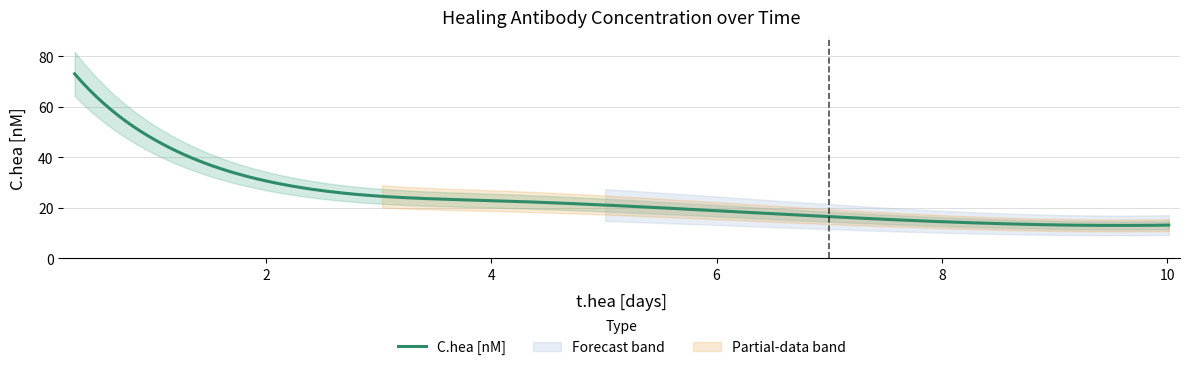

What is the label of the 4th point from the left?

2.0288000190492